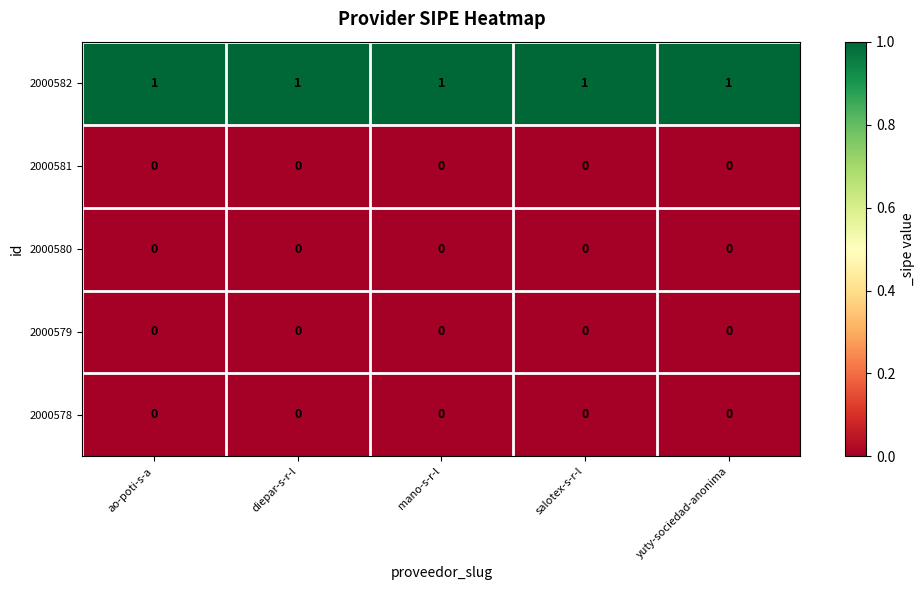

Which series has the largest total across all categories?

2000582